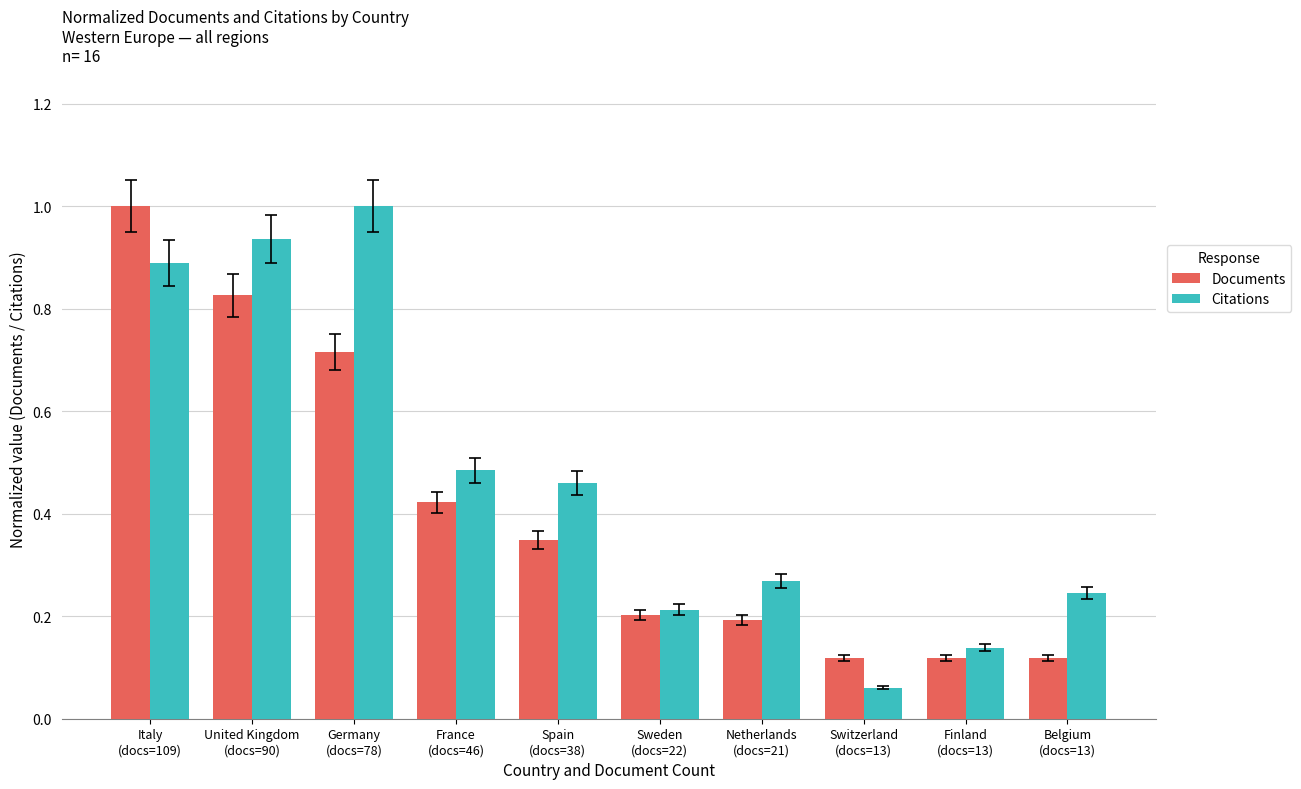

What is the sum of all Citations values?

4.7